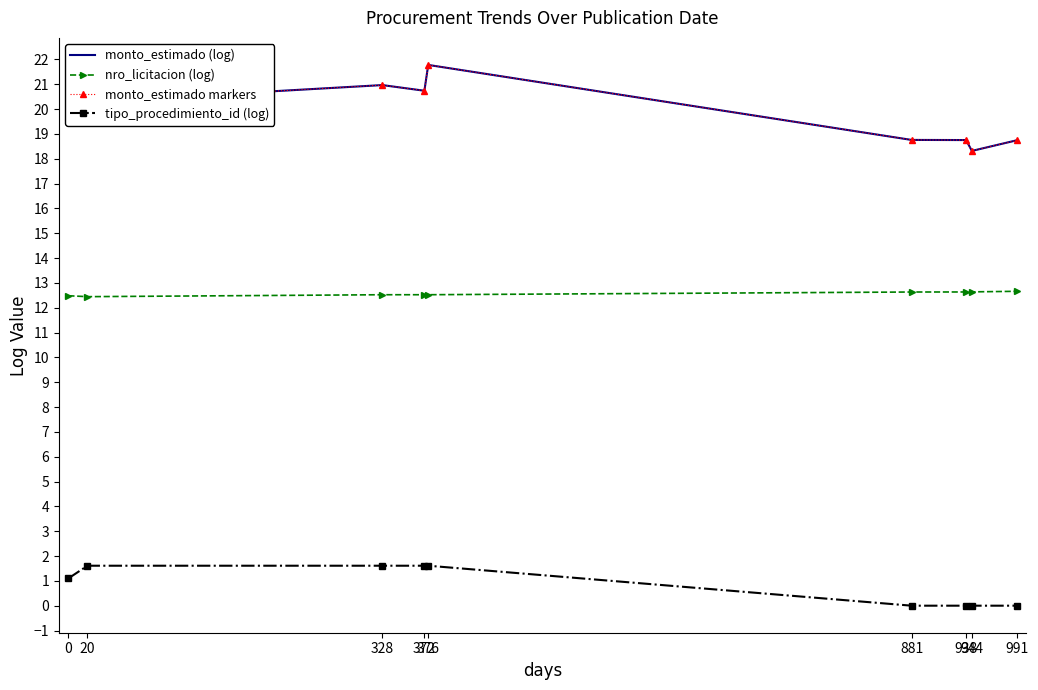

The monto_estimado markers series shows 18.8 at 938. True or false?

True